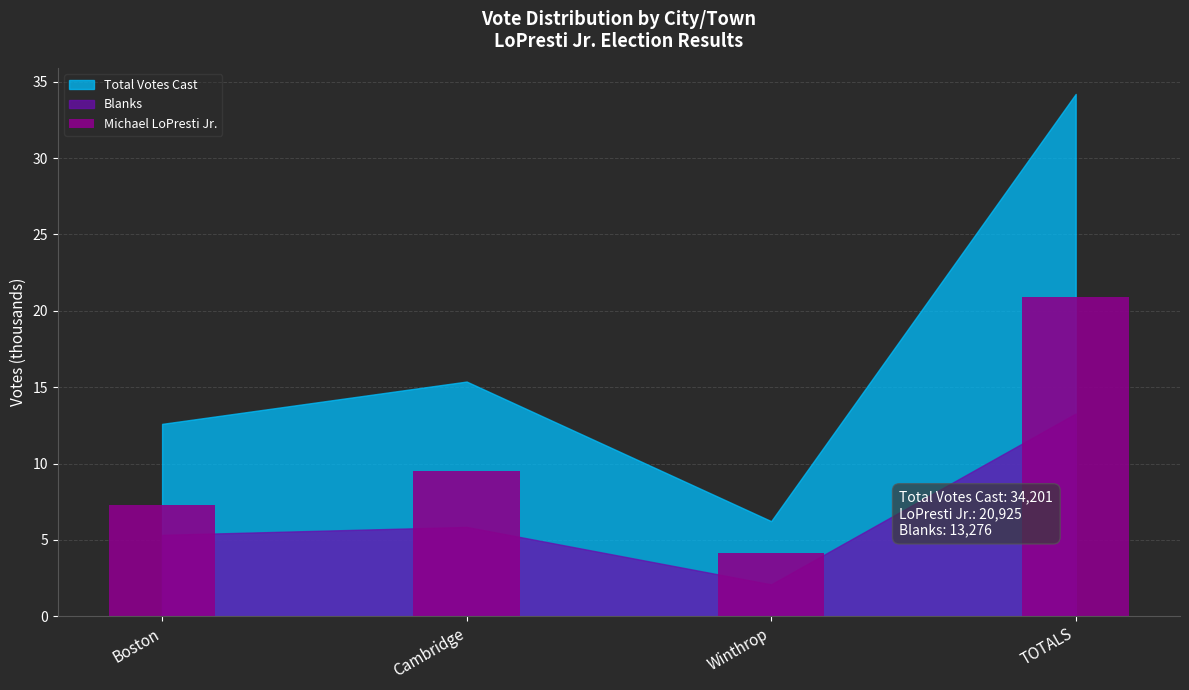

What is the average value?

10.5